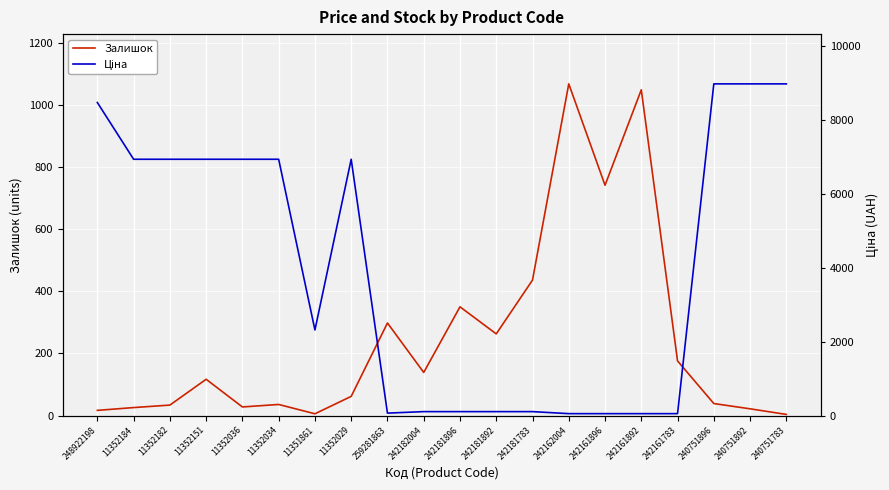

Between which two adjacent categories do Ціна and Залишок first intersect?

11352029 and 259281863